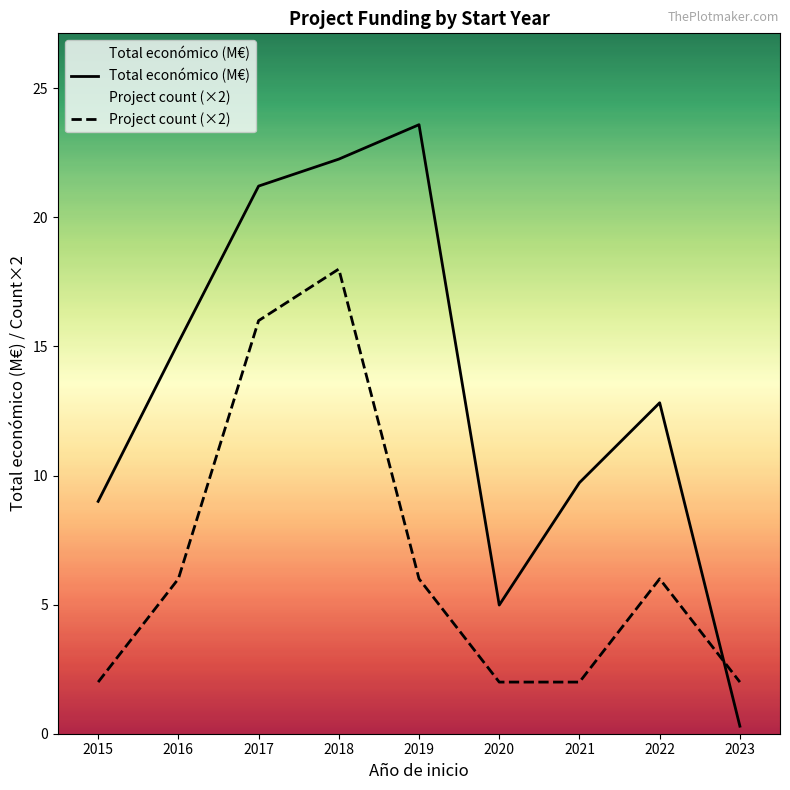

What is the difference between the second highest and minimum values in the Project count (×2) series?

14.0